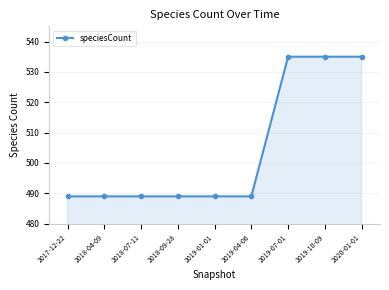

Does the chart display data point markers on the line(s)?

Yes